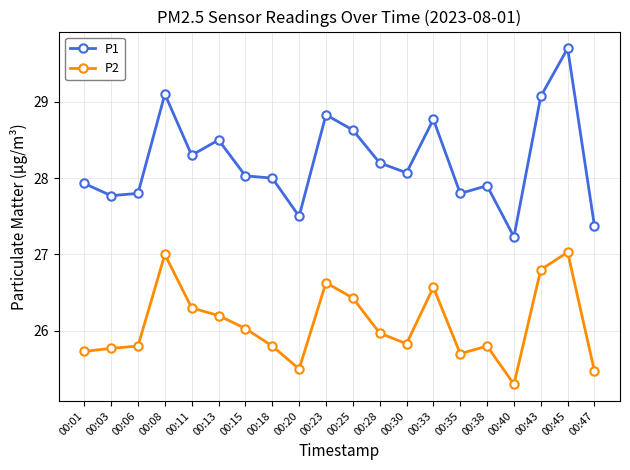

Reading left to right, extract all data points from this chart.

P1: 00:01=27.9	00:03=27.8	00:06=27.8	00:08=29.1	00:11=28.3	00:13=28.5	00:15=28.0	00:18=28.0	00:20=27.5	00:23=28.8	00:25=28.6	00:28=28.2	00:30=28.1	00:33=28.8	00:35=27.8	00:38=27.9	00:40=27.2	00:43=29.1	00:45=29.7	00:47=27.4
P2: 00:01=25.7	00:03=25.8	00:06=25.8	00:08=27.0	00:11=26.3	00:13=26.2	00:15=26.0	00:18=25.8	00:20=25.5	00:23=26.6	00:25=26.4	00:28=26.0	00:30=25.8	00:33=26.6	00:35=25.7	00:38=25.8	00:40=25.3	00:43=26.8	00:45=27.0	00:47=25.5